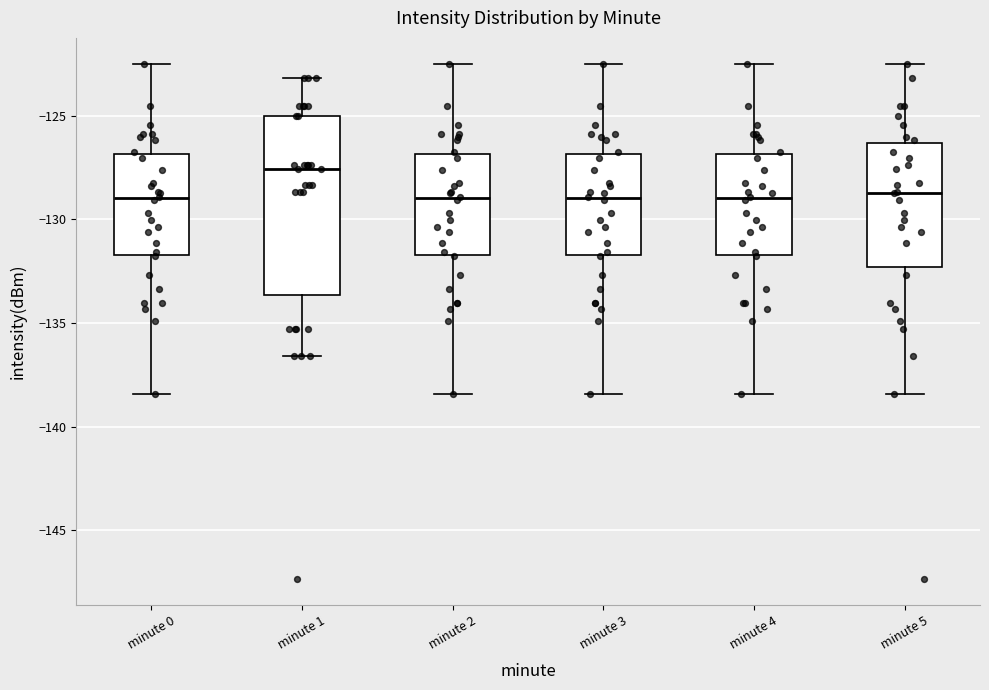

Where is the upper edge of the box for minute 3 on the y-axis? The values are not printed on the chart, so give them approximately, as read against the axis.

-127.0